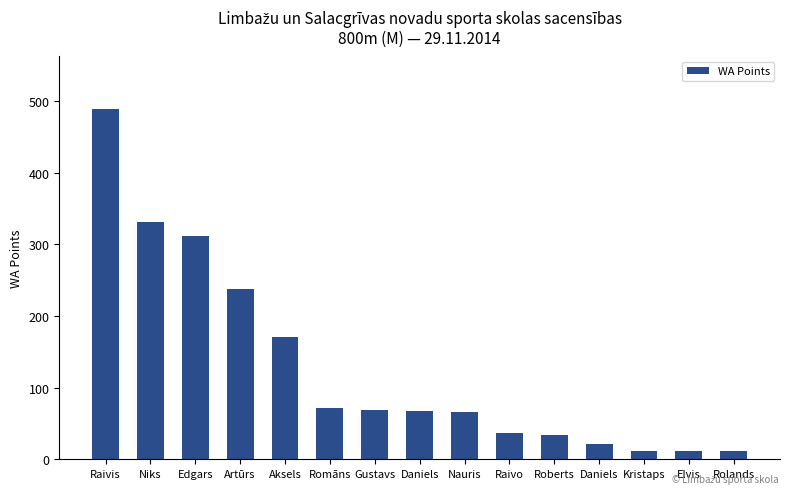

How many bars are there in total?

15